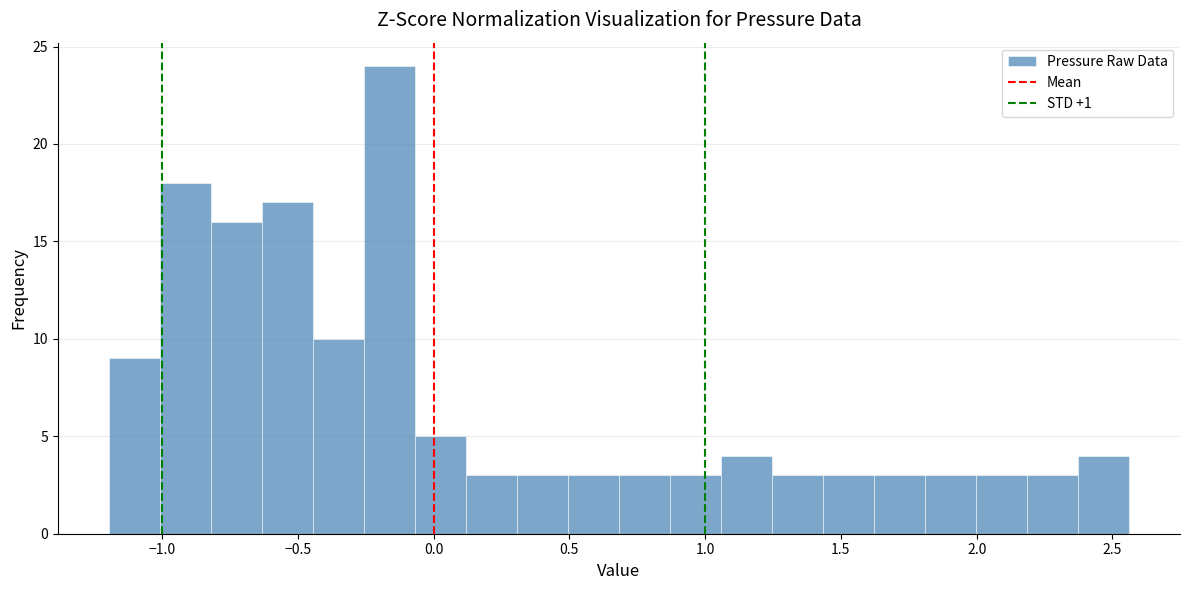

Read against the x-axis, roughly where is the centre of the tallest bar?

-0.15